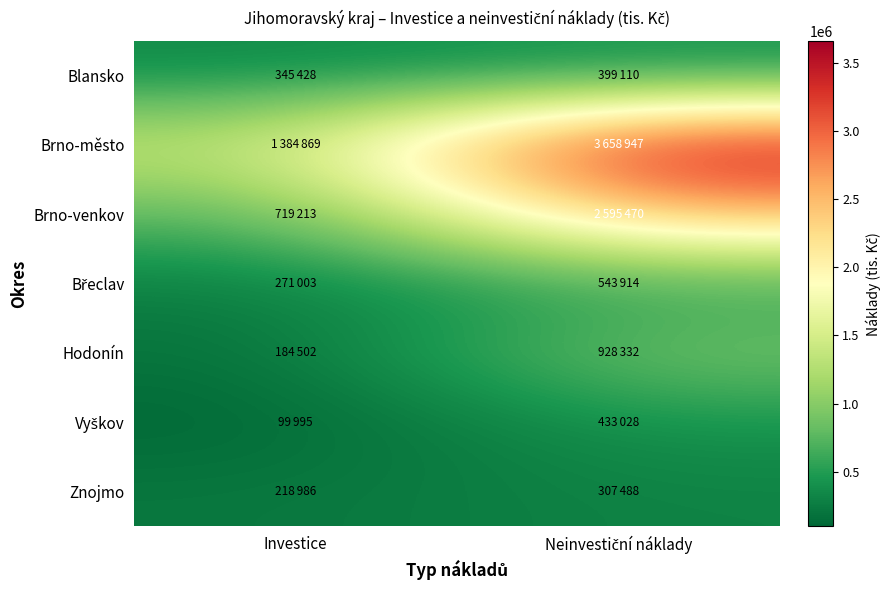

What is the total value across all series at Neinvestiční náklady?

8866289